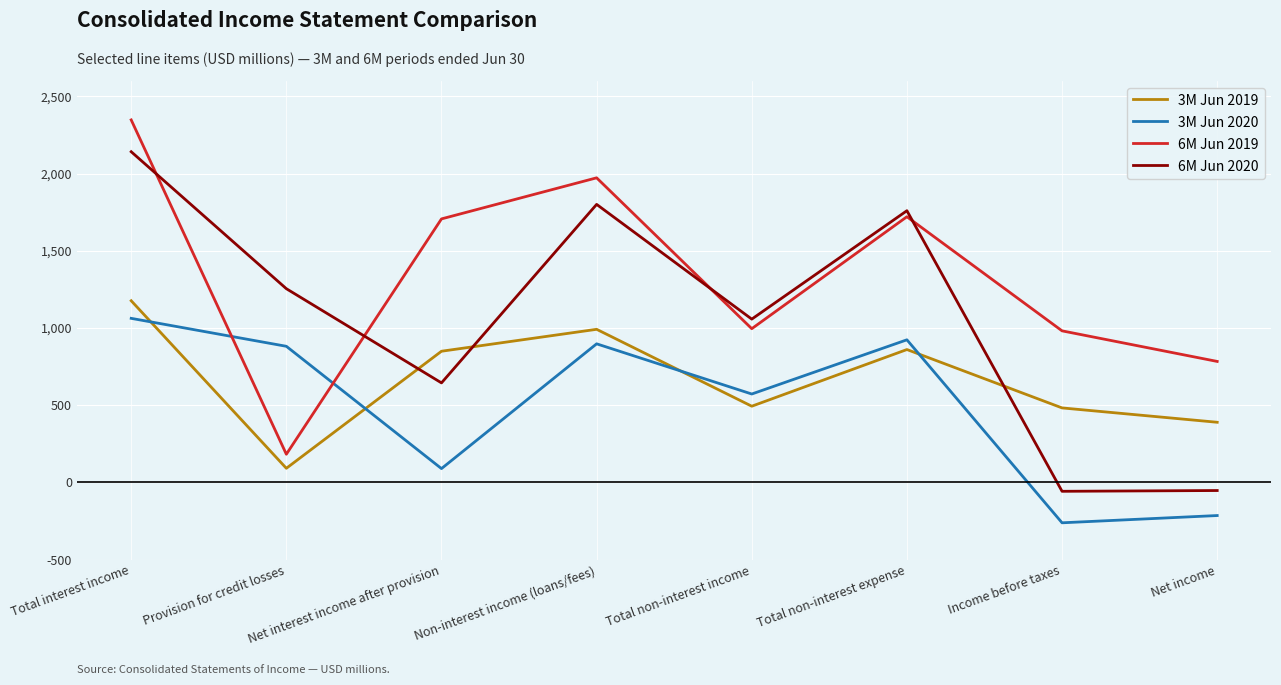

Rank the series by their average value, from lowest to highest.

3M Jun 2020, 3M Jun 2019, 6M Jun 2020, 6M Jun 2019